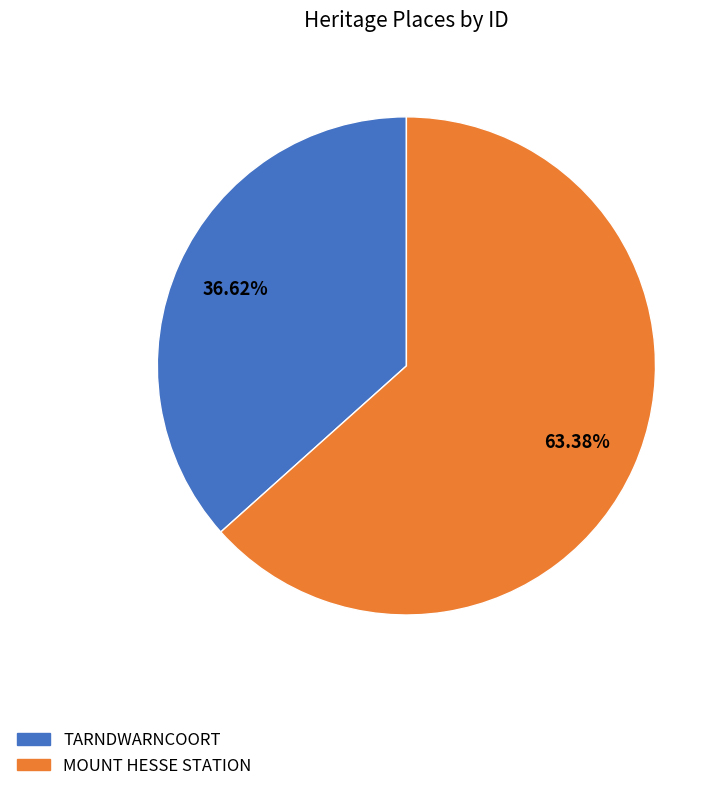

The TARNDWARNCOORT slice represents 37% of the pie. True or false?

True